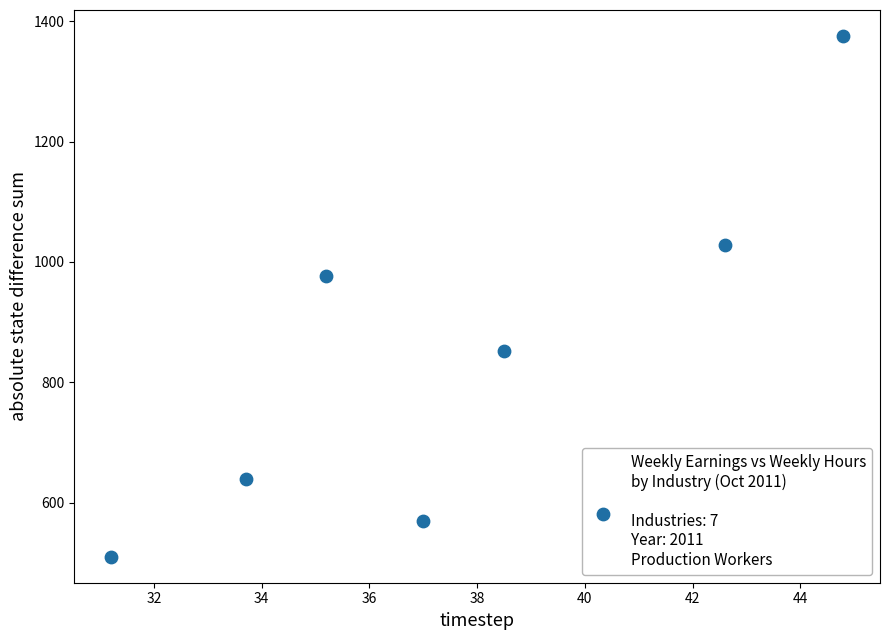

What is the range of Y values (max minus min)?

864.9